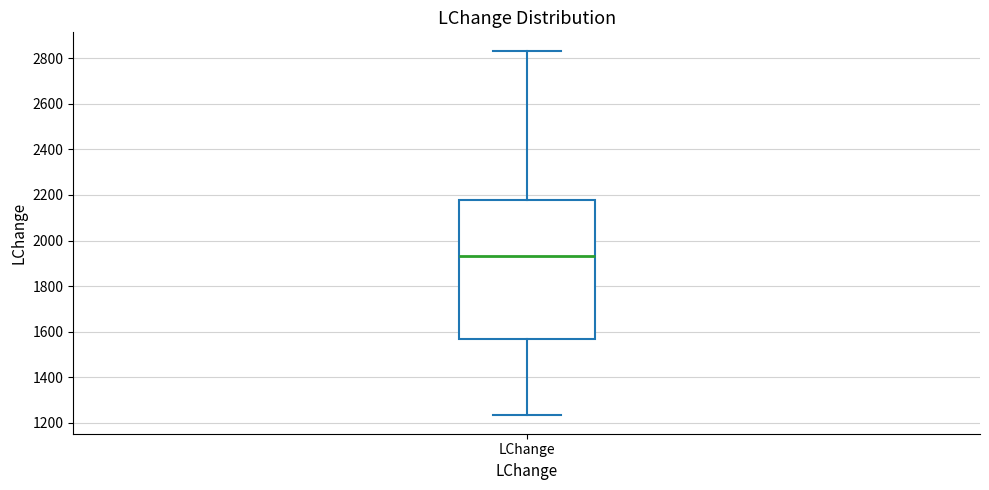

Read this box plot against the y-axis: the position of the median line, the range covered by the box, and the ends of both whiskers. The values are not printed on the chart, so give them approximately, as read against the axis.

median 1940, box 1560 to 2180, whiskers 1240 to 2840